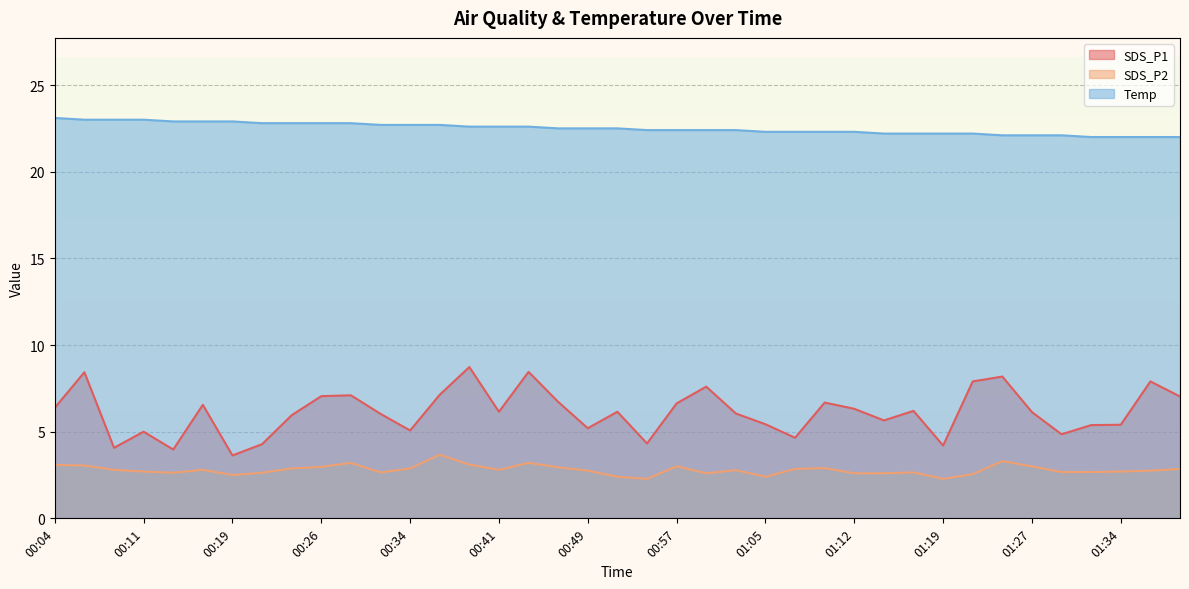

How many lines are shown in the chart?

3